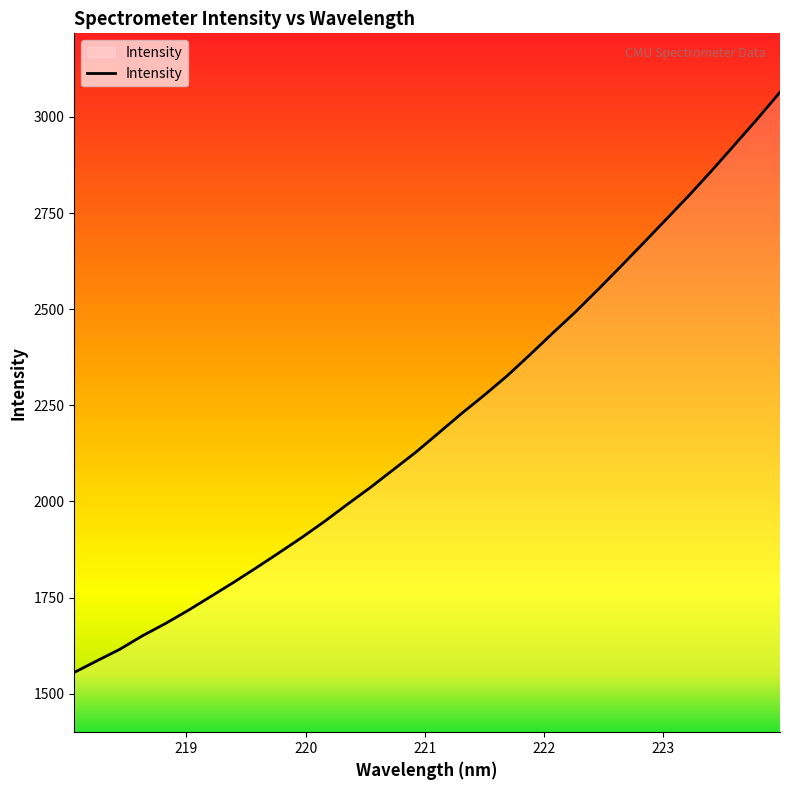

What is the minimum value shown in the chart?

1555.3